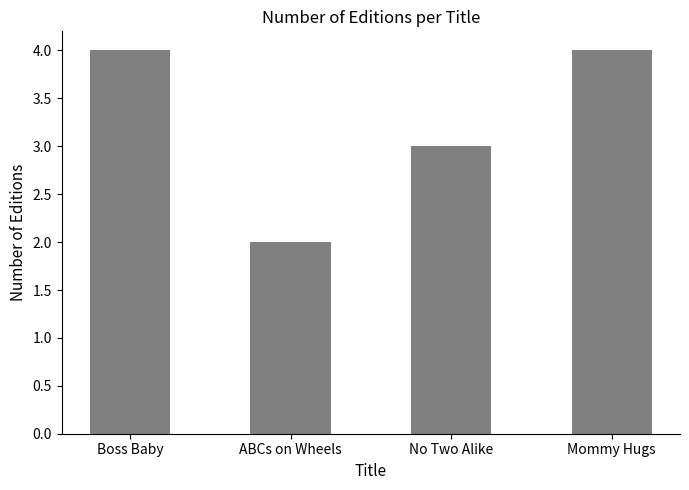

Reading left to right, what are all the values shown in this chart?

4	2	3	4